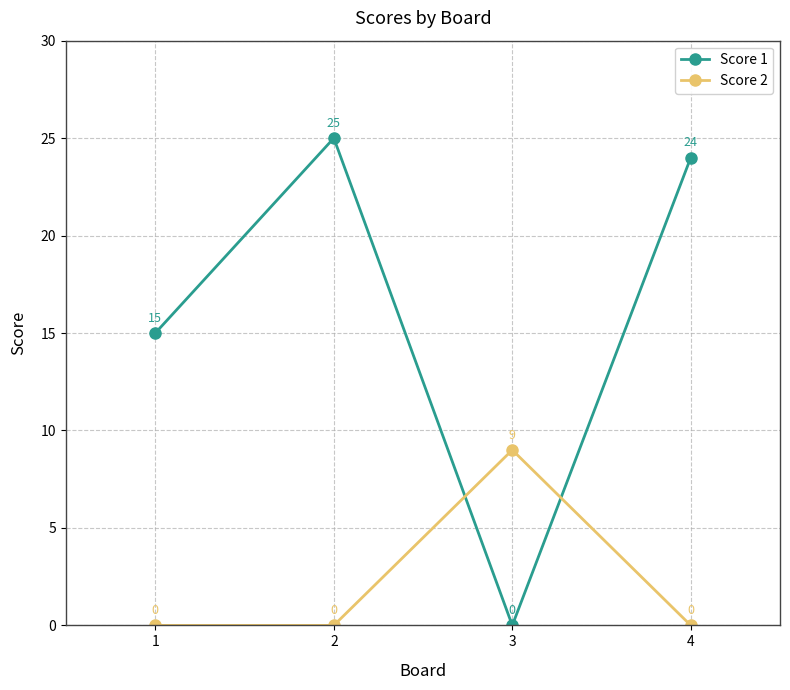

At 4, list the series in order from largest to smallest.

Score 1, Score 2